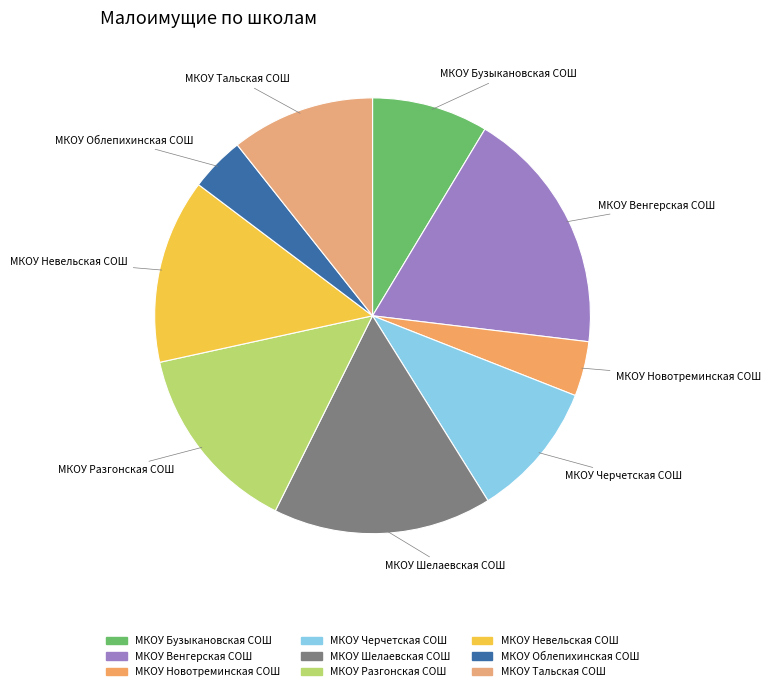

Combined, do МКОУ Тальская СОШ and МКОУ Черчетская СОШ account for over 50%?

No